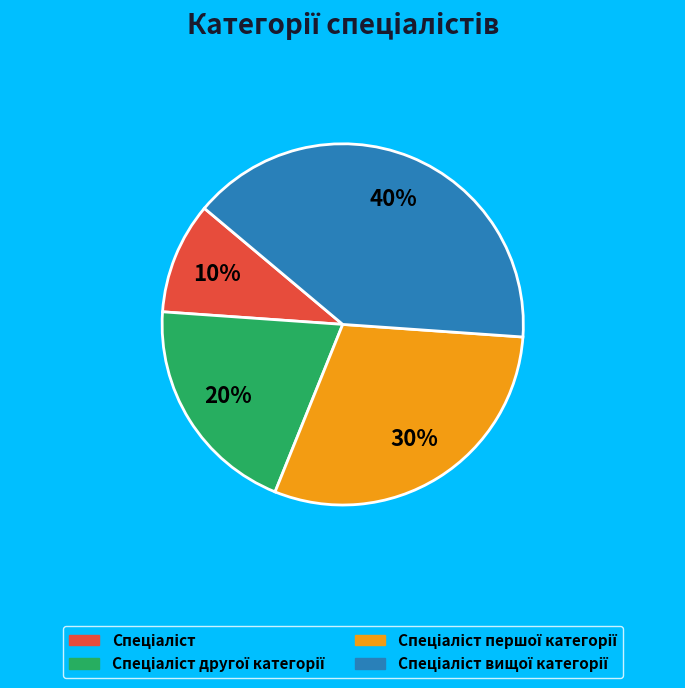

Is there a majority slice in this chart?

No